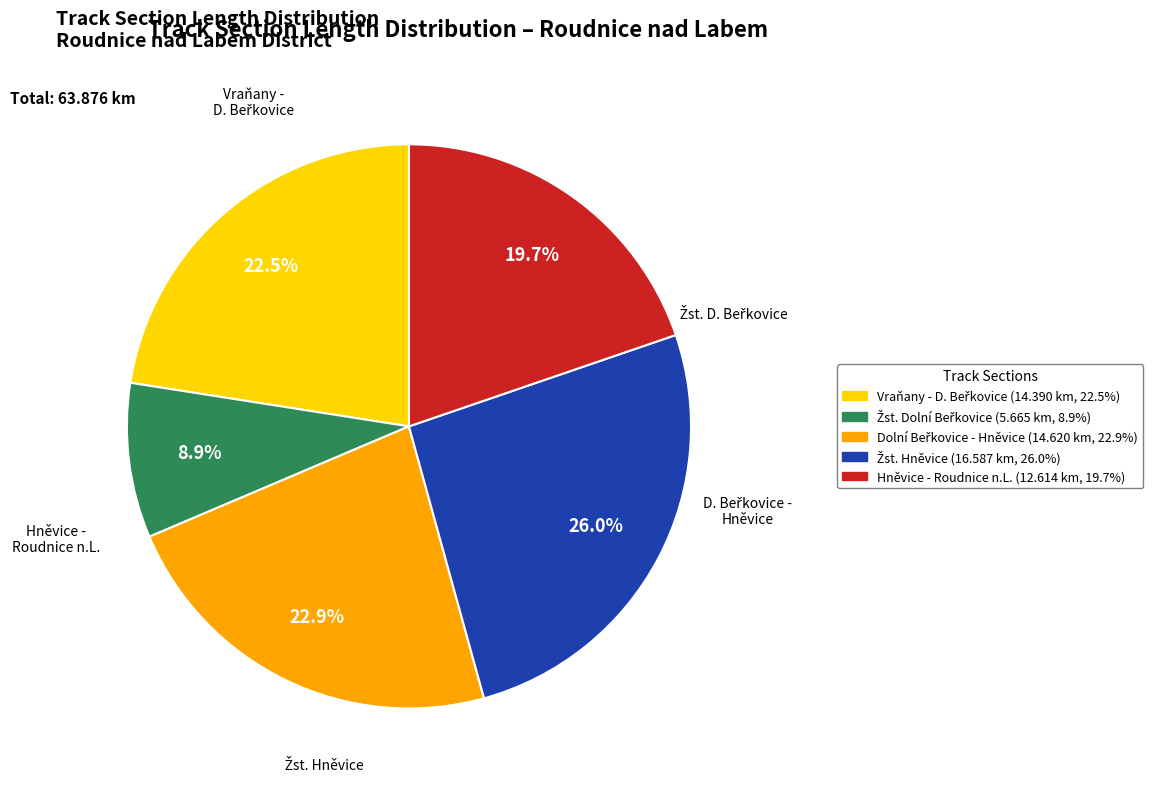

Does any single category account for the majority?

No